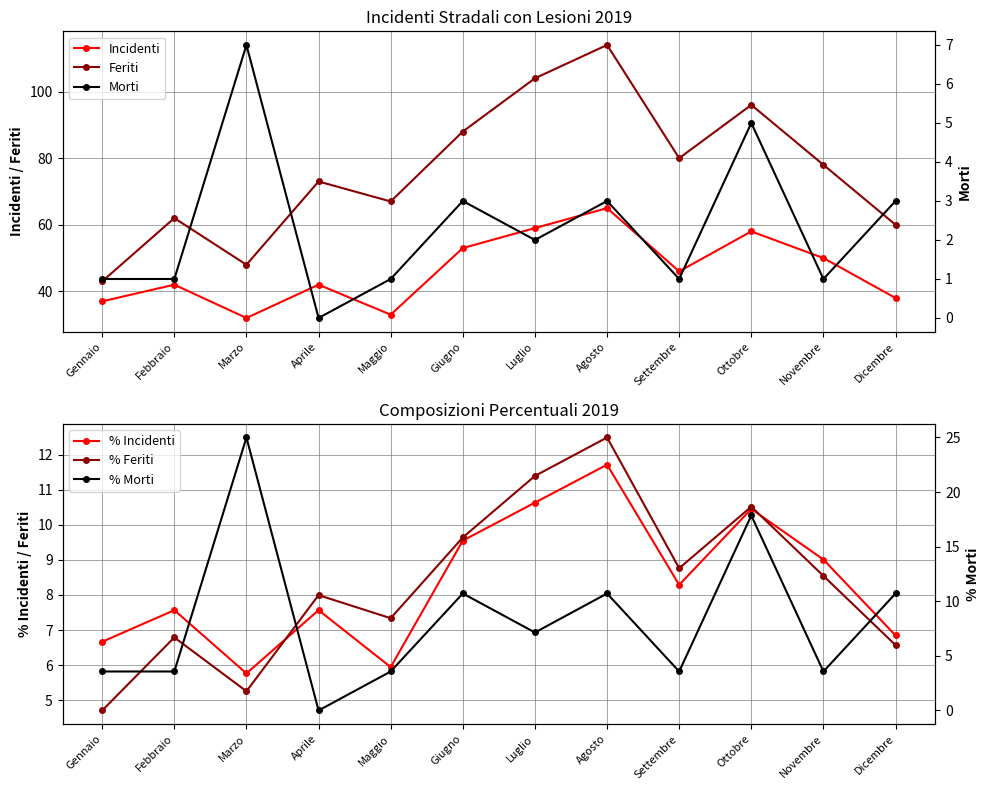

Which label corresponds to the largest value in the chart?

Agosto